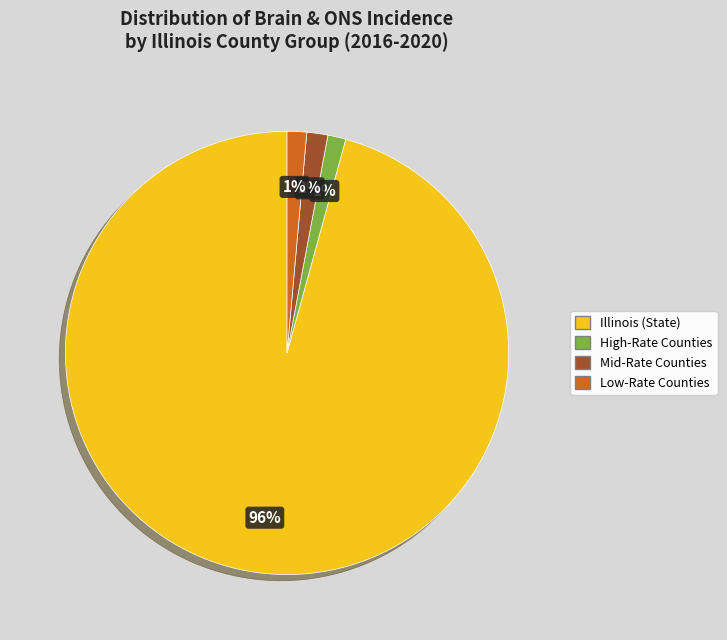

What is the majority slice?

Illinois (State)